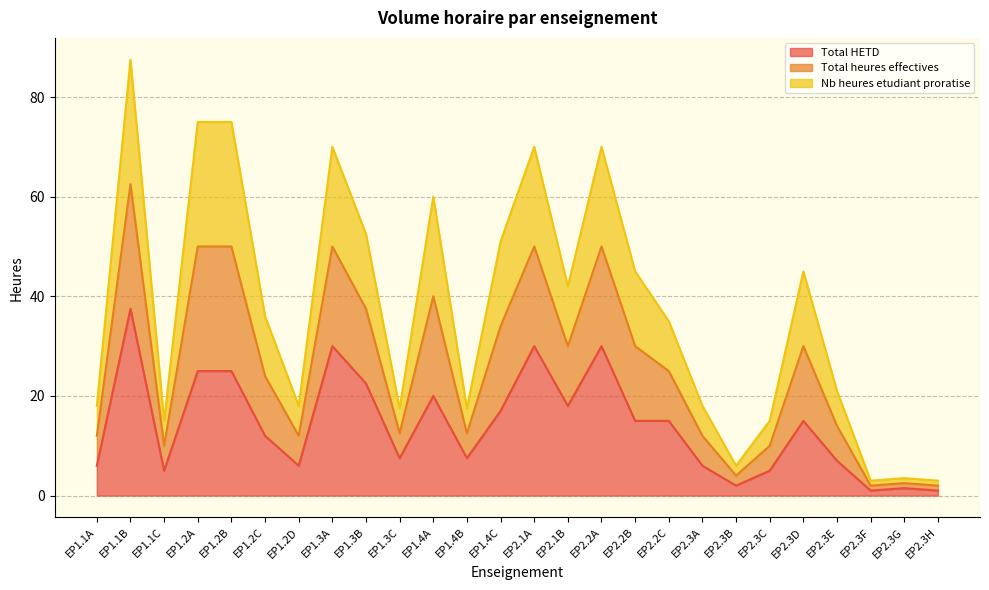

At which category does Total heures effectives (ens) reach its first local peak?

EP1.1B